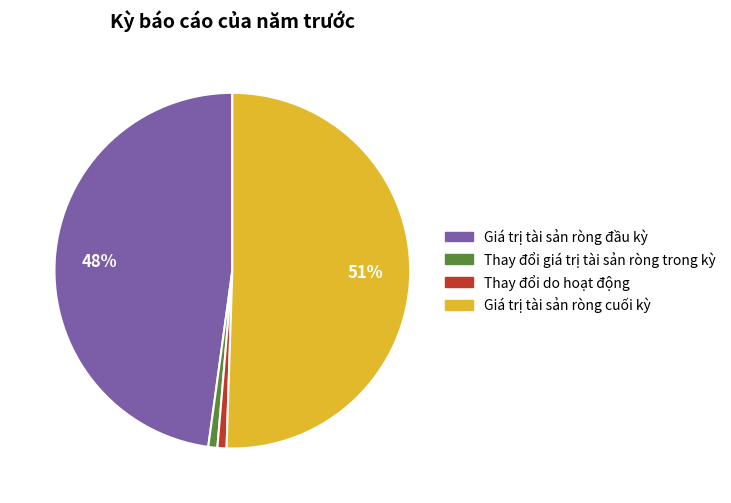

What percentage is the Thay đổi giá trị tài sản ròng trong kỳ slice, to the nearest percent?

1%